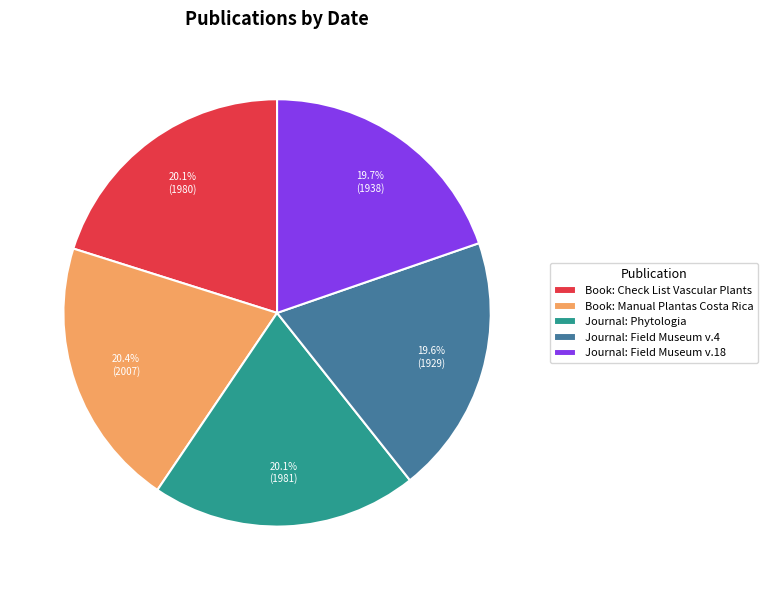

Combined, do Journal: Field Museum v.18 and Book: Manual Plantas Costa Rica account for over 50%?

No